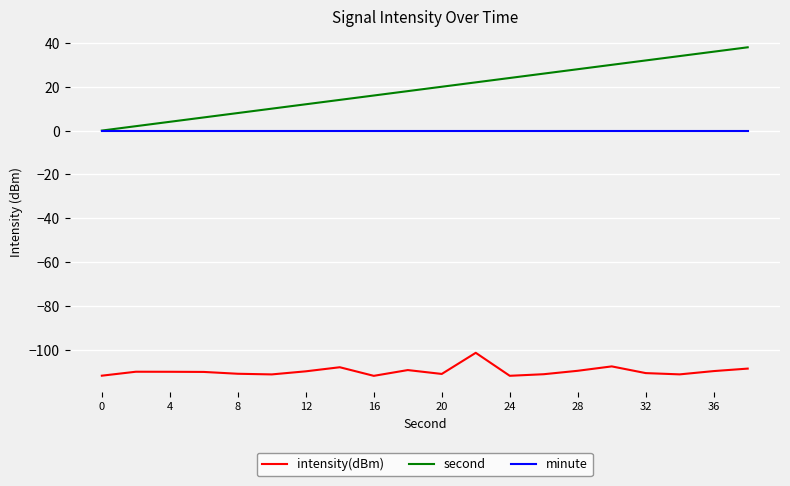

Which series has the largest range (max minus min)?

second